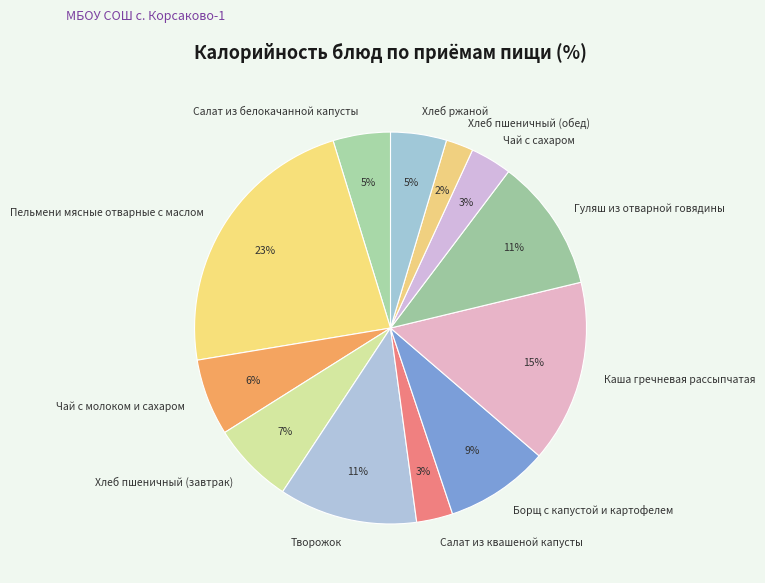

To the nearest percent, what is the difference between the largest and smallest slice percentages?

21%